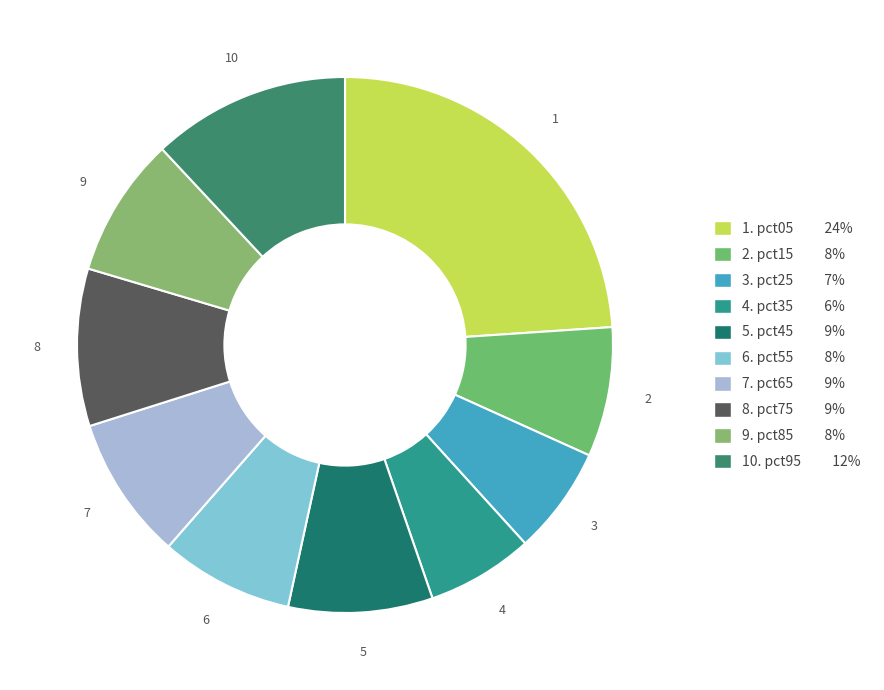

Does any single category account for the majority?

No